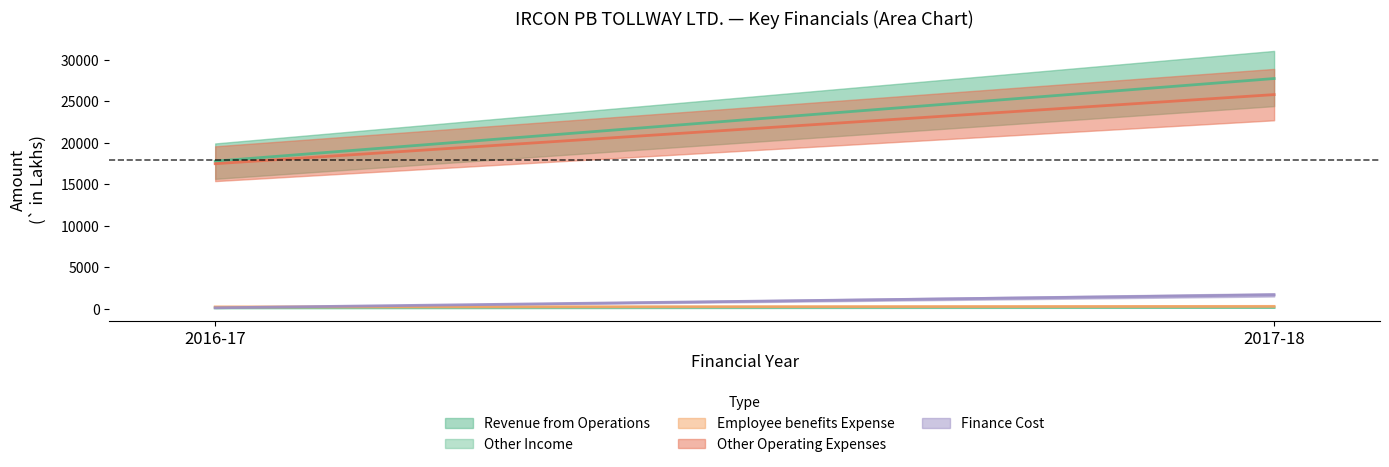

Count the Finance Cost values in the range 100 to 1663.

2